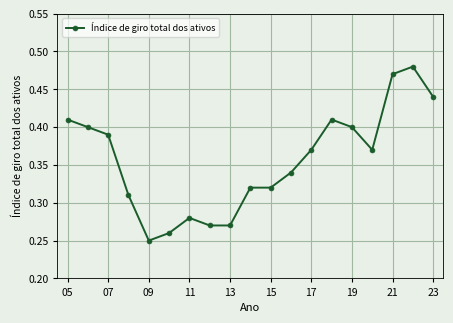

How many values are between 0 and 1?

19